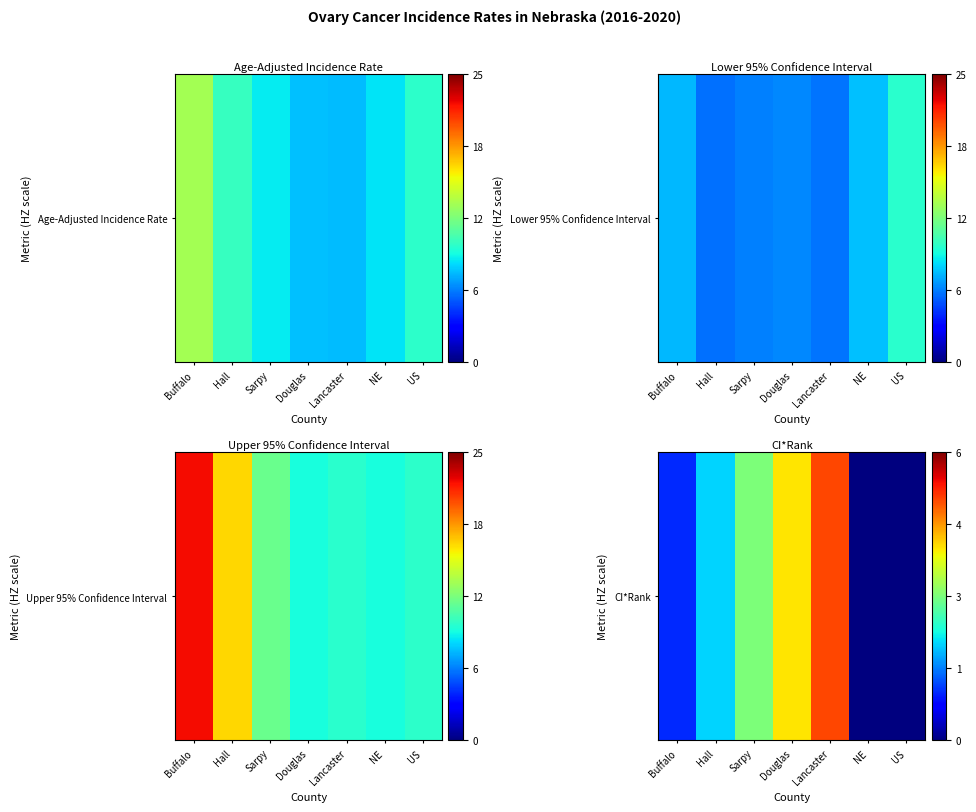

Reading left to right, extract all data points from this chart.

1	2	3	4	5	0	0